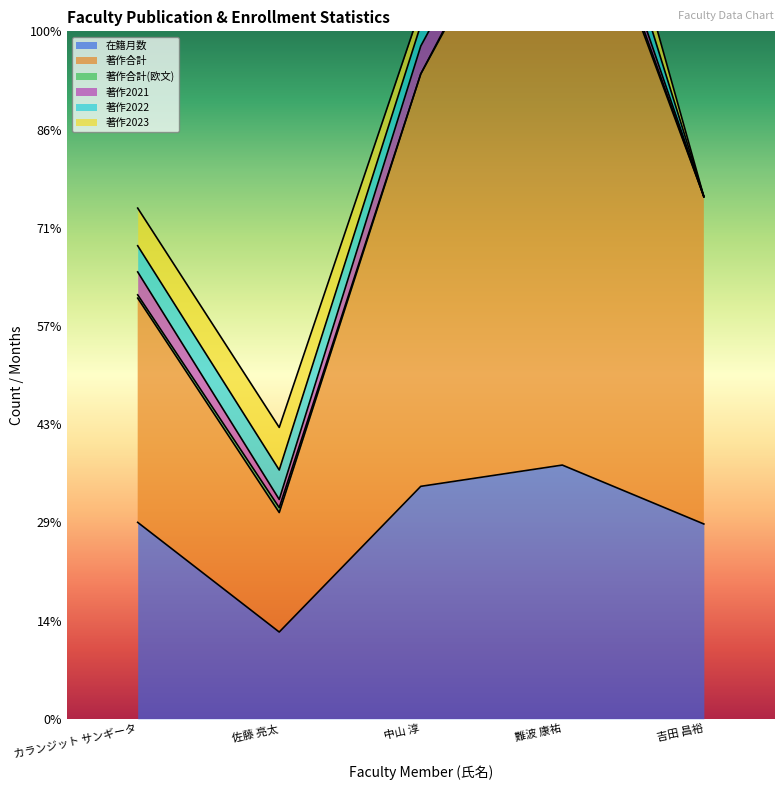

What is the difference between the maximum and minimum values in the 著作合計(欧文) series?

6